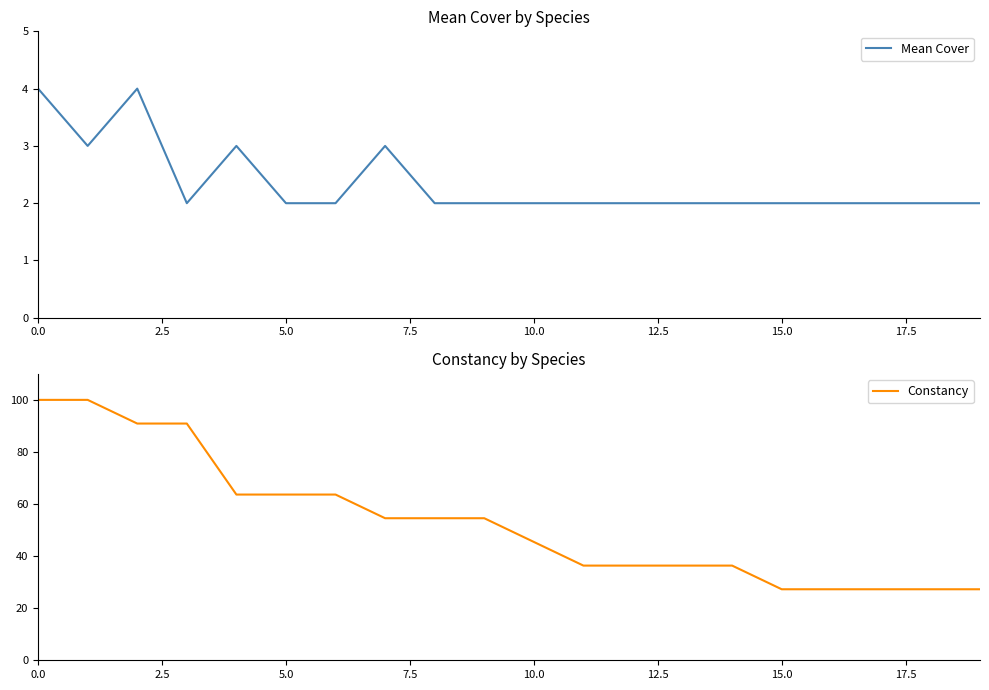

Which series has the largest total across all categories?

Constancy